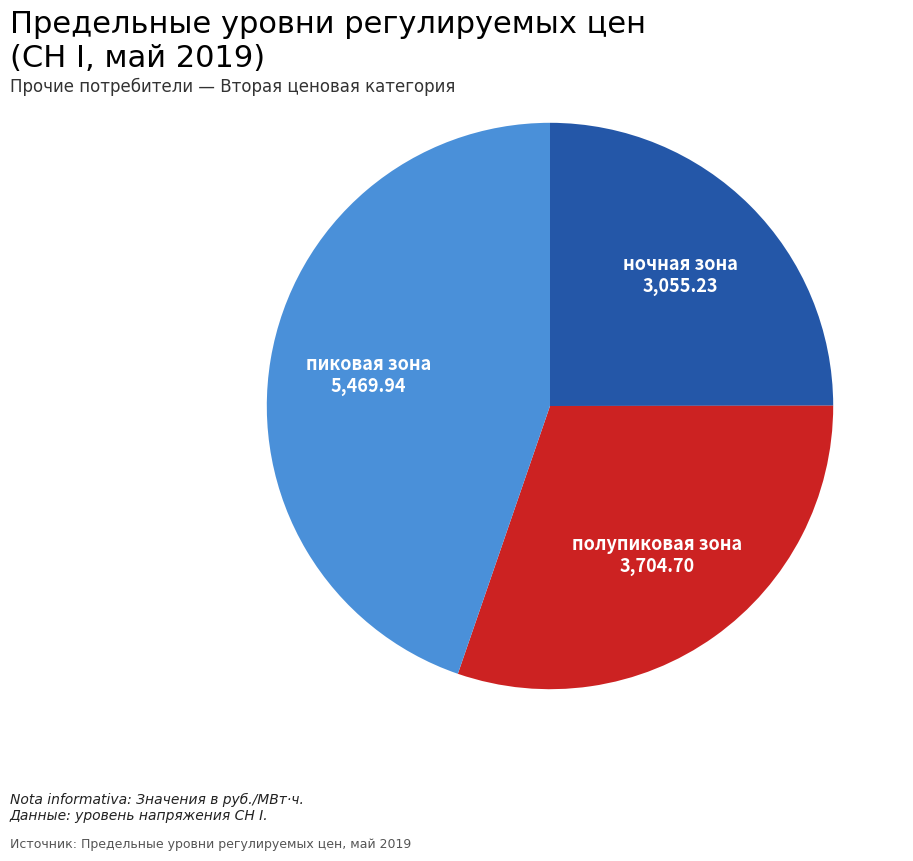

Does any single category account for the majority?

No